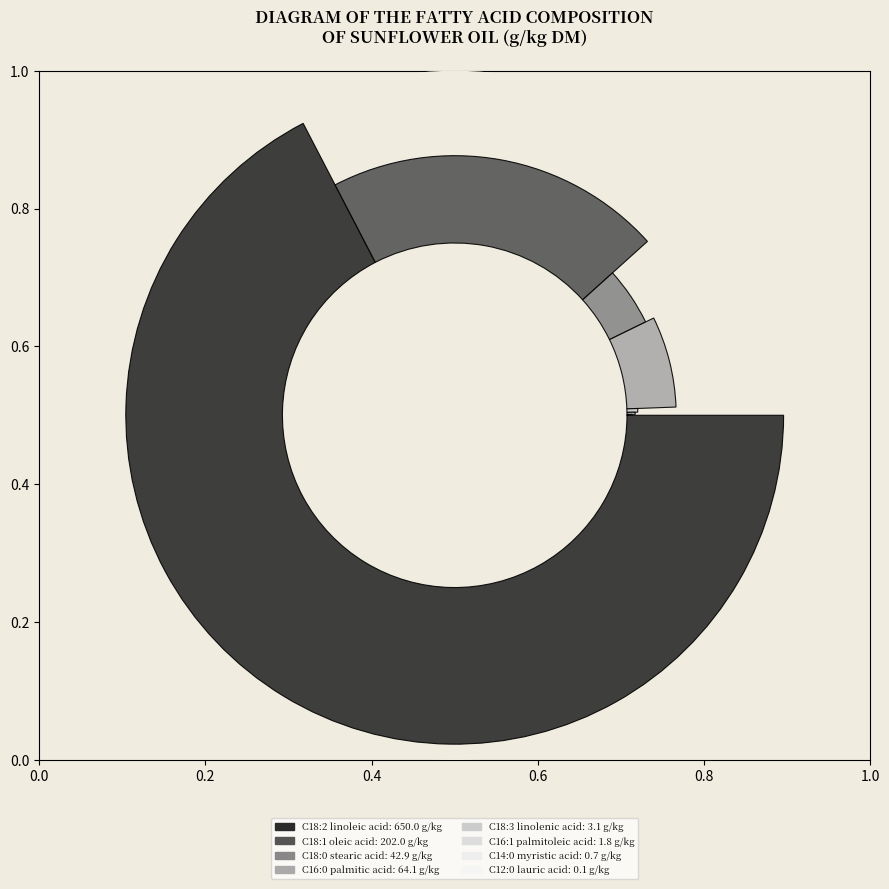

What is the smallest slice in the pie chart?

C12:0 lauric acid